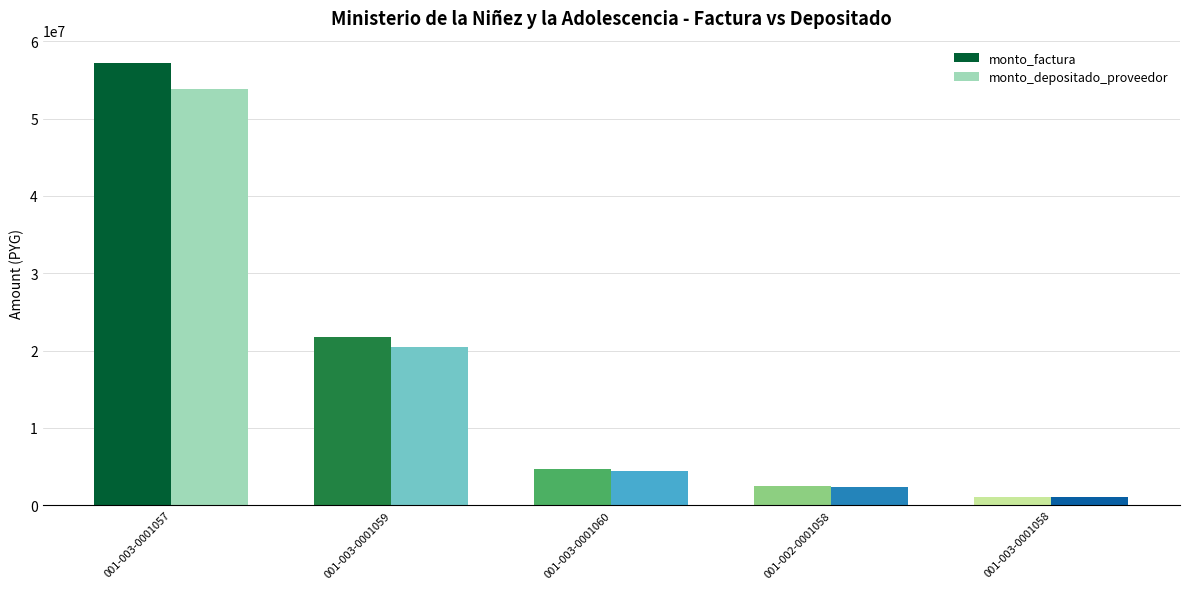

What is the spread (max minus min) of values at 001-003-0001060?

274138